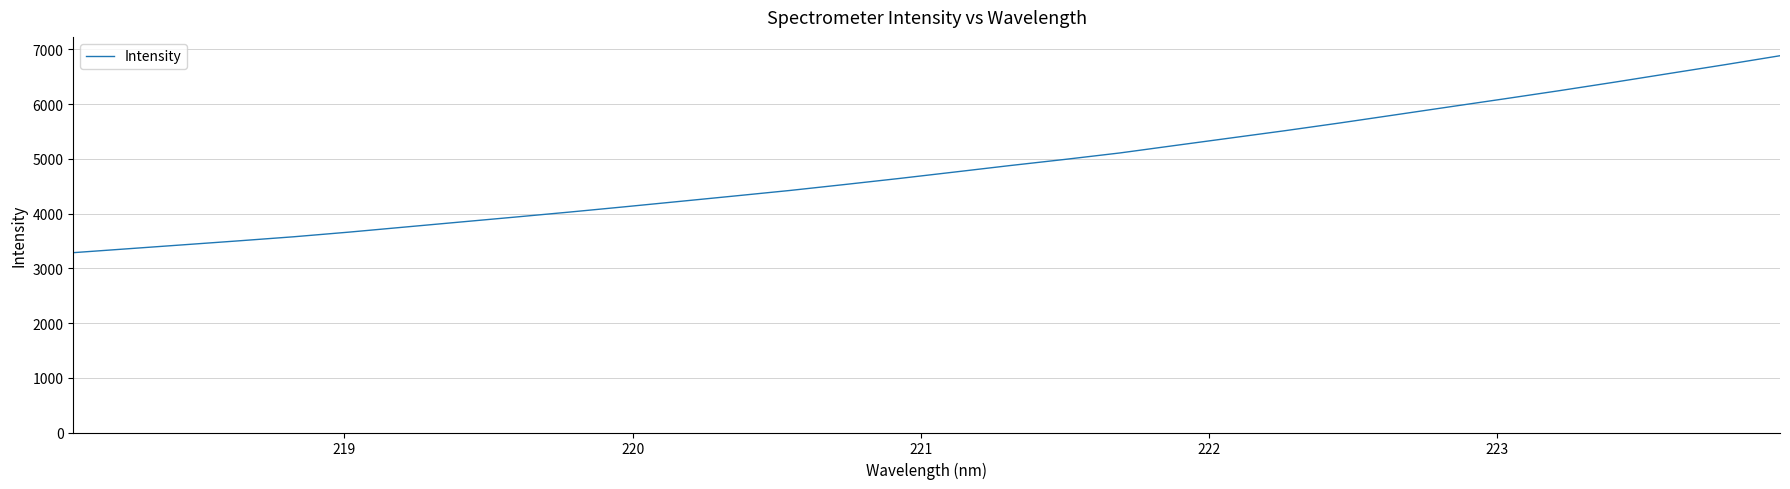

What is the greatest value displayed?

6884.2